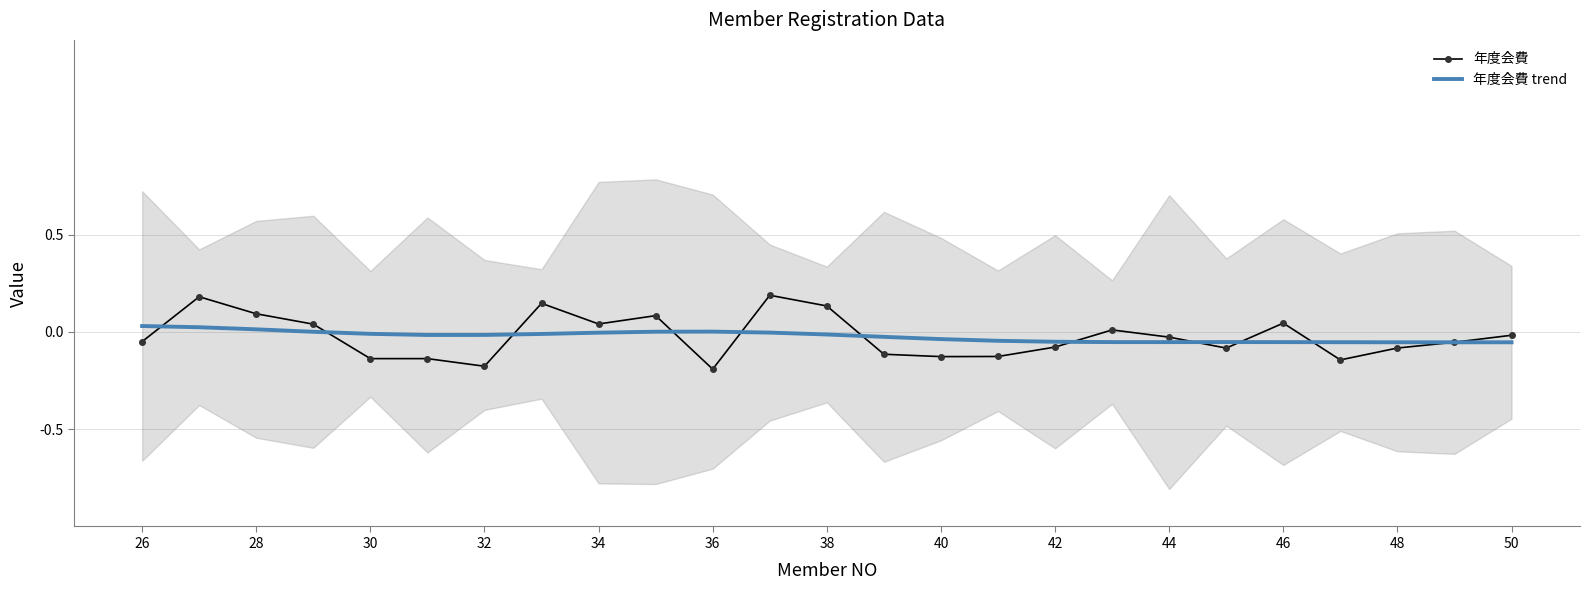

Is it true that 年度会費 trend equals 0.0 at 36?

True